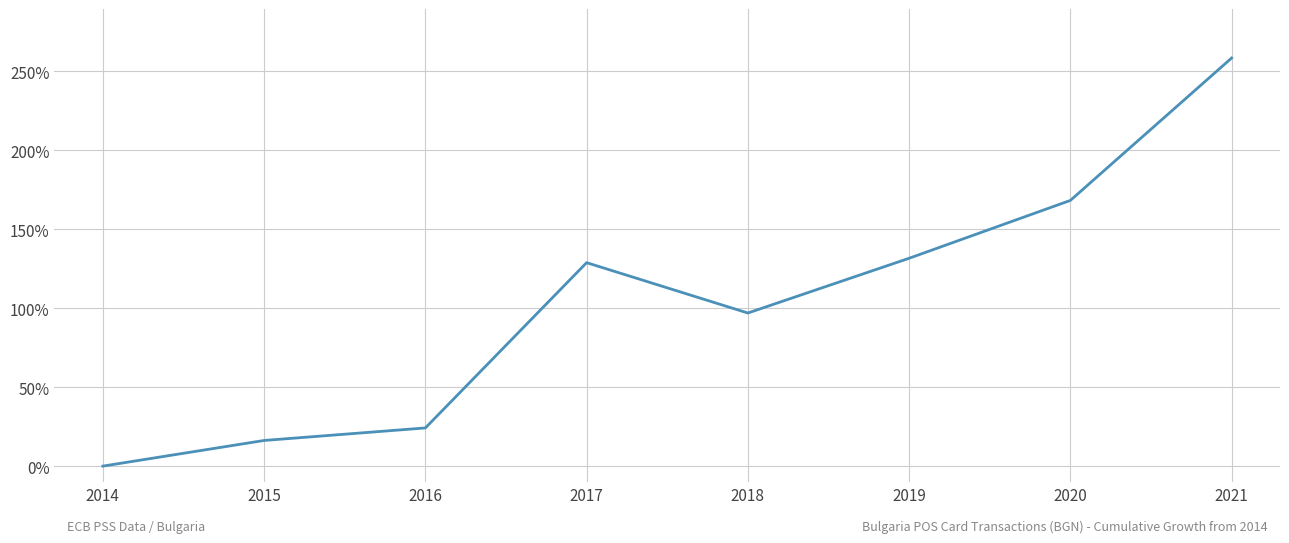

Where does the data first go above 128?

2017